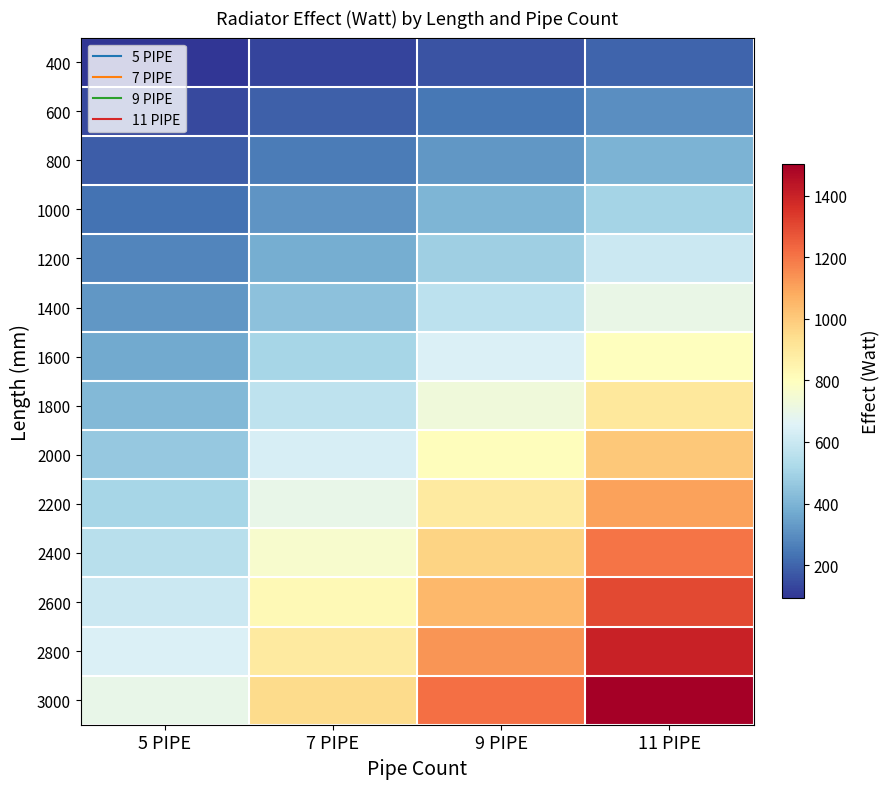

Reading left to right, extract all data points from this chart.

400: 5 PIPE=92.5	7 PIPE=126.9	9 PIPE=161.6	11 PIPE=200.3
600: 5 PIPE=138.8	7 PIPE=190.3	9 PIPE=242.4	11 PIPE=300.5
800: 5 PIPE=185.0	7 PIPE=253.8	9 PIPE=323.2	11 PIPE=400.7
1000: 5 PIPE=231.3	7 PIPE=317.2	9 PIPE=404.0	11 PIPE=500.9
1200: 5 PIPE=277.5	7 PIPE=380.6	9 PIPE=484.8	11 PIPE=601.0
1400: 5 PIPE=323.8	7 PIPE=444.1	9 PIPE=565.6	11 PIPE=701.2
1600: 5 PIPE=370.0	7 PIPE=507.5	9 PIPE=646.4	11 PIPE=801.4
1800: 5 PIPE=416.3	7 PIPE=571.0	9 PIPE=727.2	11 PIPE=901.5
2000: 5 PIPE=462.6	7 PIPE=634.4	9 PIPE=808.0	11 PIPE=1001.7
2200: 5 PIPE=508.8	7 PIPE=697.9	9 PIPE=888.8	11 PIPE=1101.9
2400: 5 PIPE=555.1	7 PIPE=761.3	9 PIPE=969.6	11 PIPE=1202.0
2600: 5 PIPE=601.3	7 PIPE=824.7	9 PIPE=1050.4	11 PIPE=1302.2
2800: 5 PIPE=647.6	7 PIPE=888.2	9 PIPE=1131.2	11 PIPE=1402.4
3000: 5 PIPE=693.8	7 PIPE=951.6	9 PIPE=1212.0	11 PIPE=1502.5